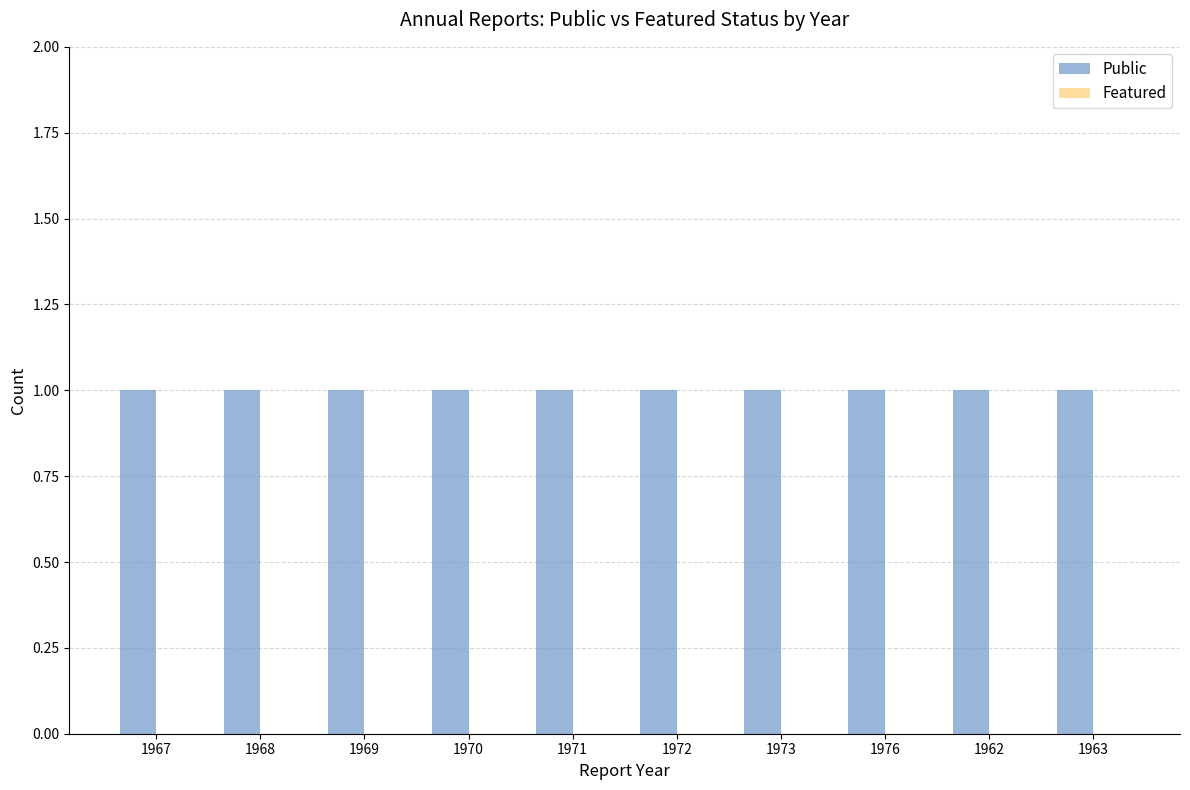

True or false: Public has a value of 2 at 1963.

False